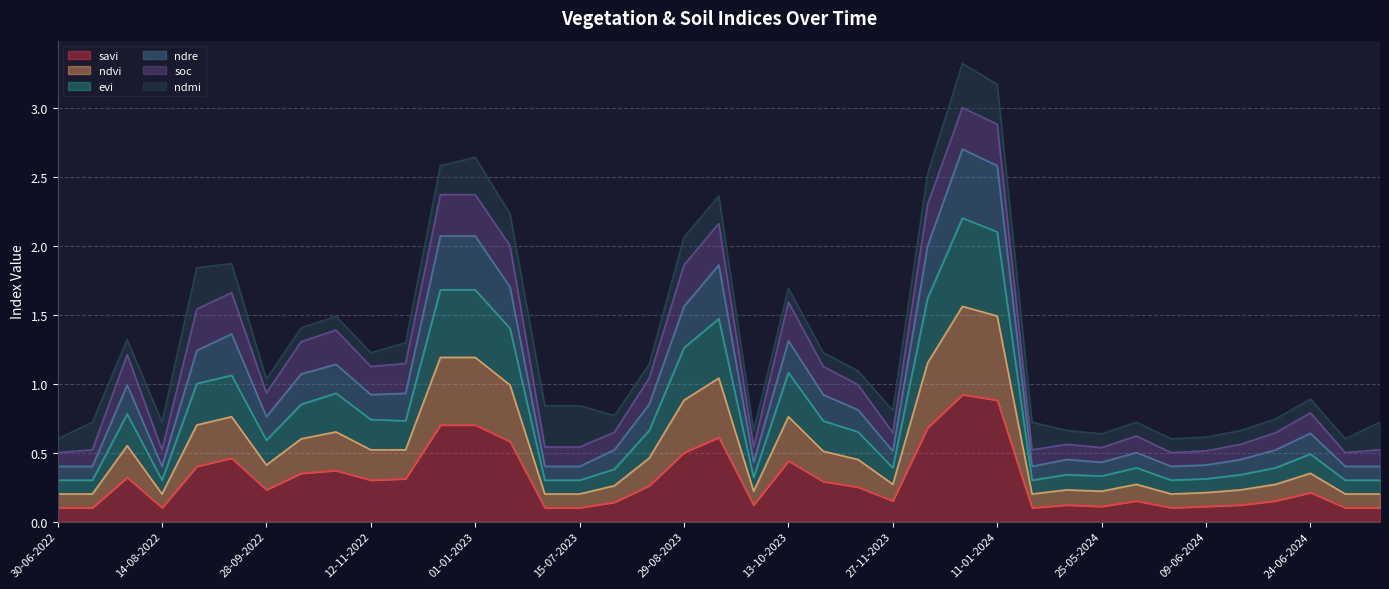

At which label does evi reach its minimum?

30-06-2022